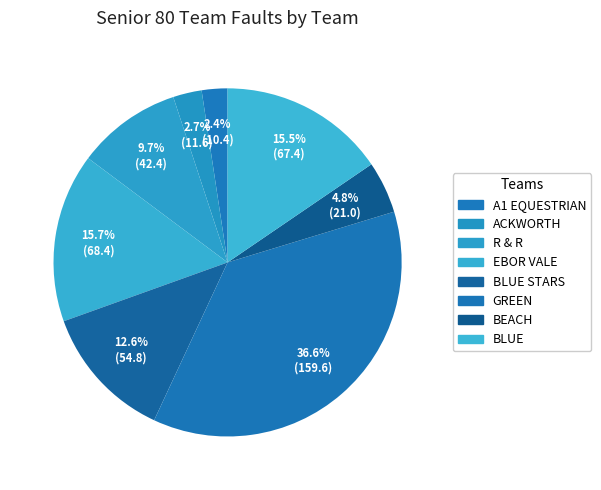

Which slice is the smallest?

A1 EQUESTRIAN